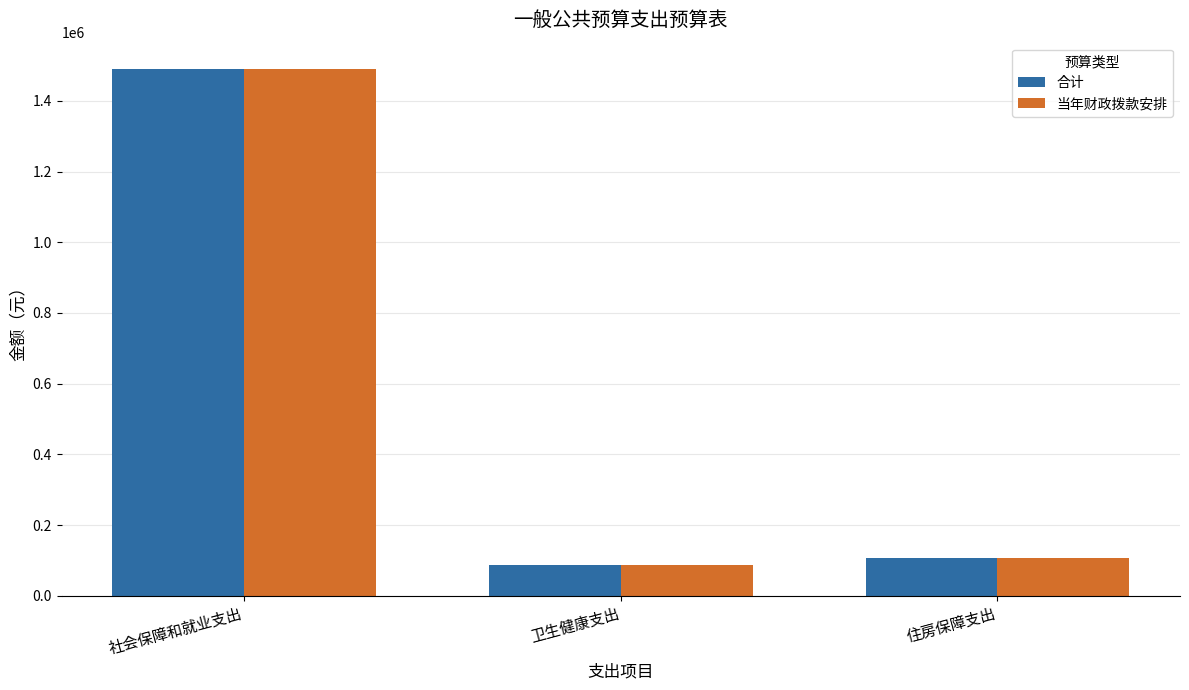

Reading right to left, extract all data points from this chart.

合计: 105590.3	85913.2	1489989.9
当年财政拨款安排: 105590.3	85913.2	1489989.9